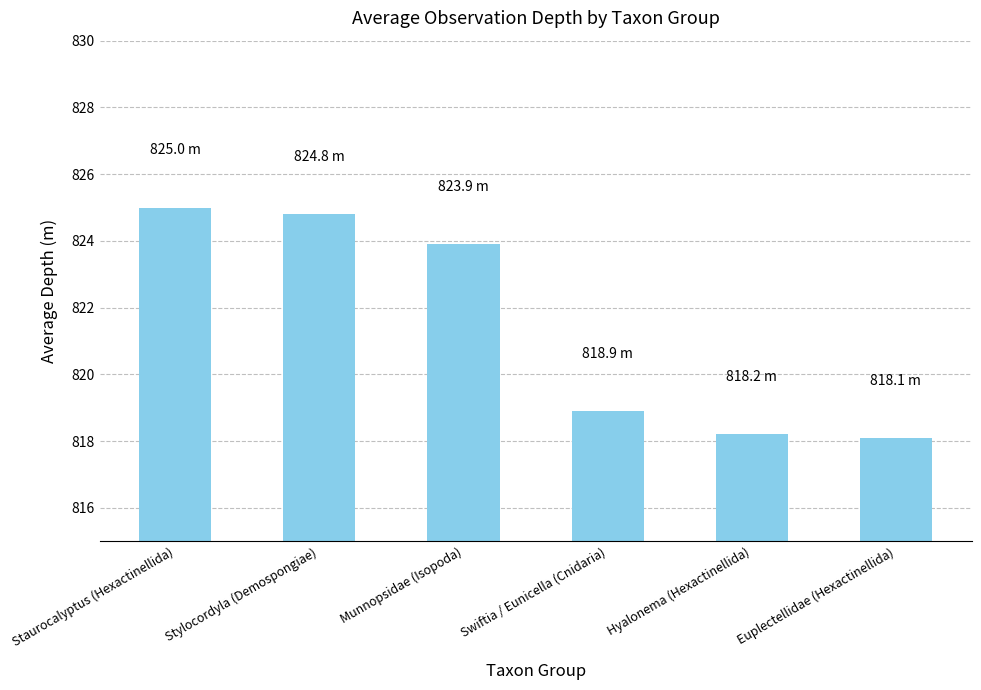

What is the minimum value shown in the chart?

818.1